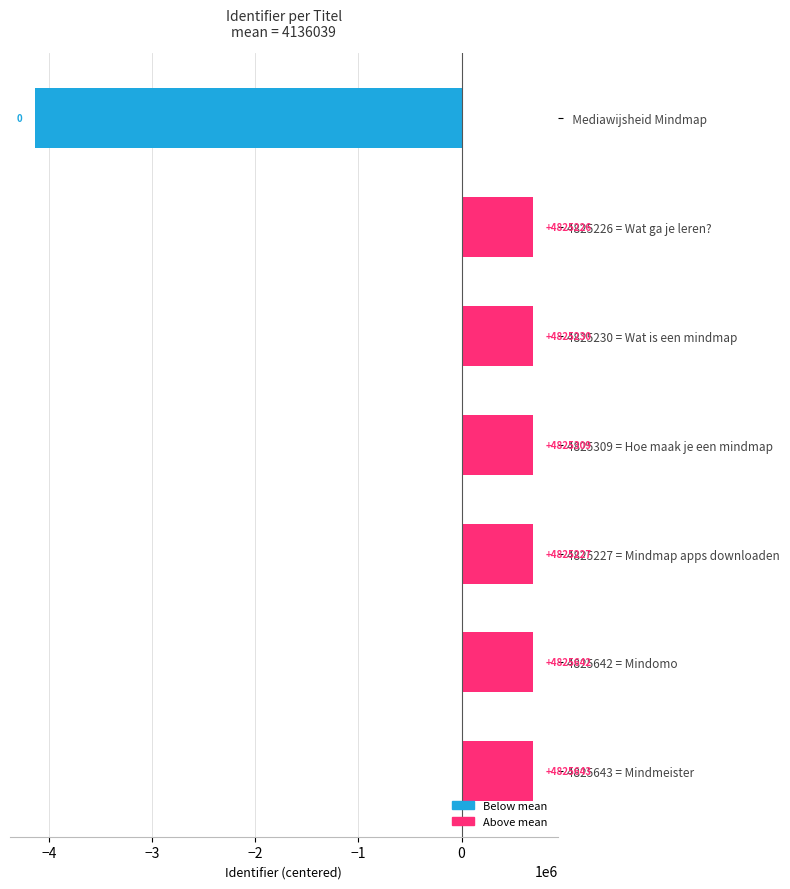

How many bars are there in total?

7